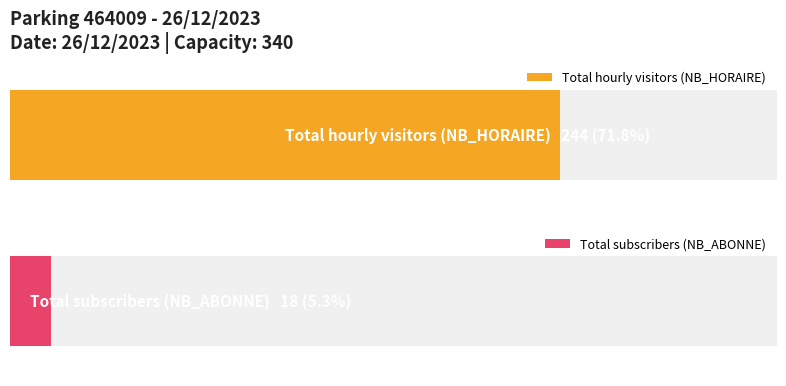

Is the value of NB_ABONNE at 21 greater than the value of NB_HORAIRE at 16?

No